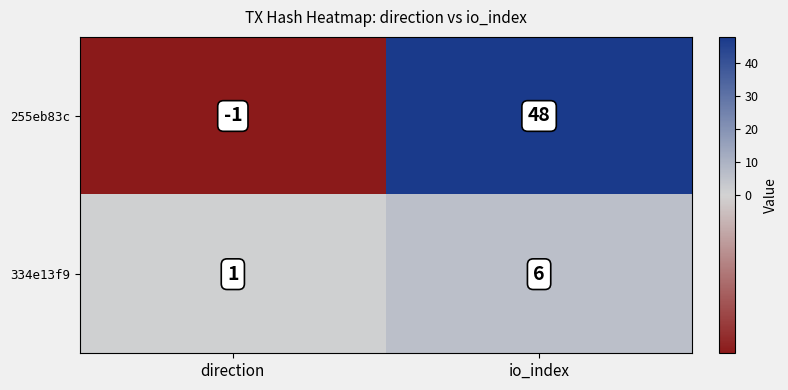

At which category does the chart reach its minimum across all series?

direction